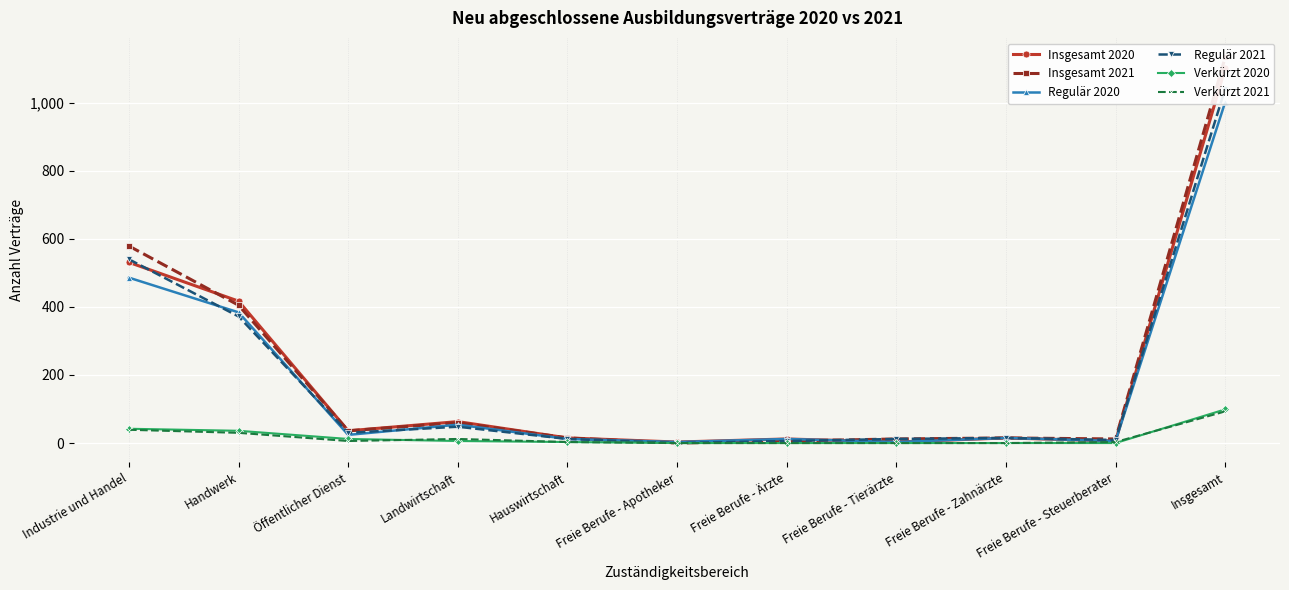

Which category has the highest value across all series?

Insgesamt